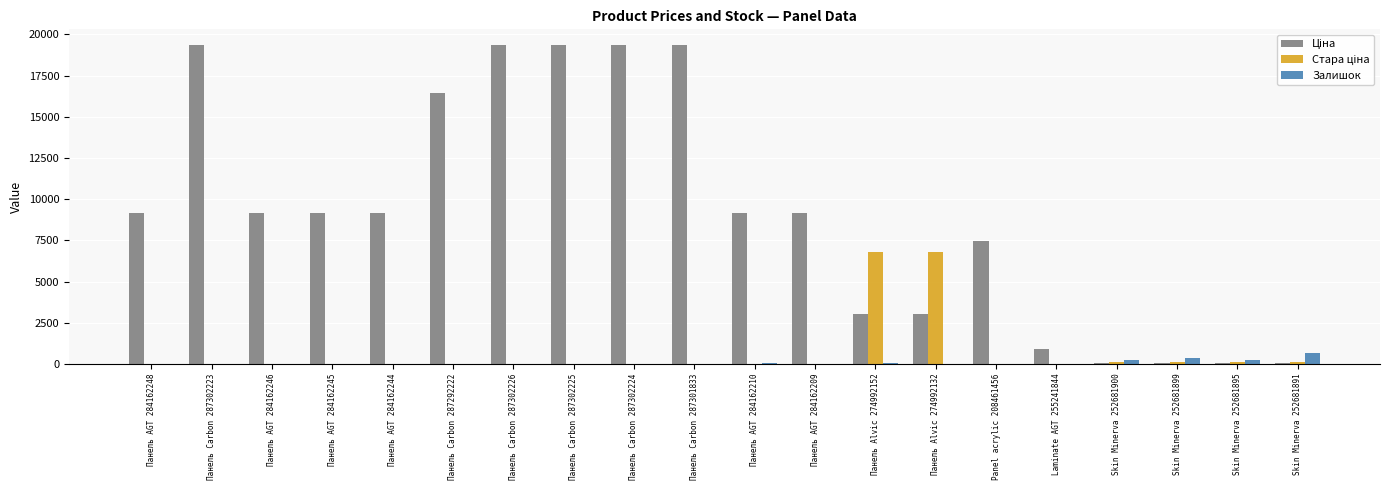

What is the highest value of the Залишок series?

658.0